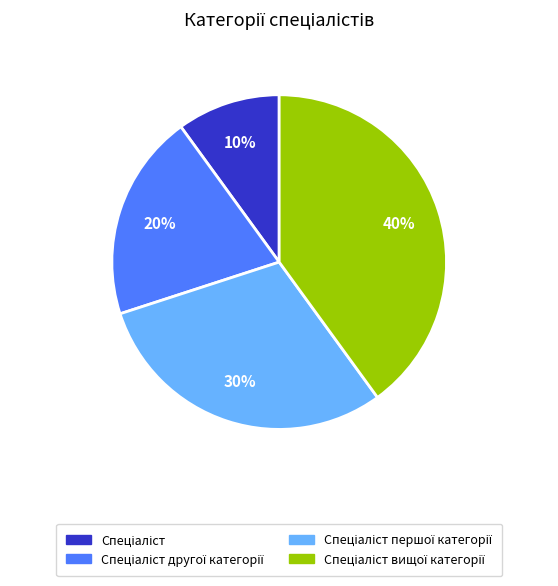

Does any single category account for the majority?

No